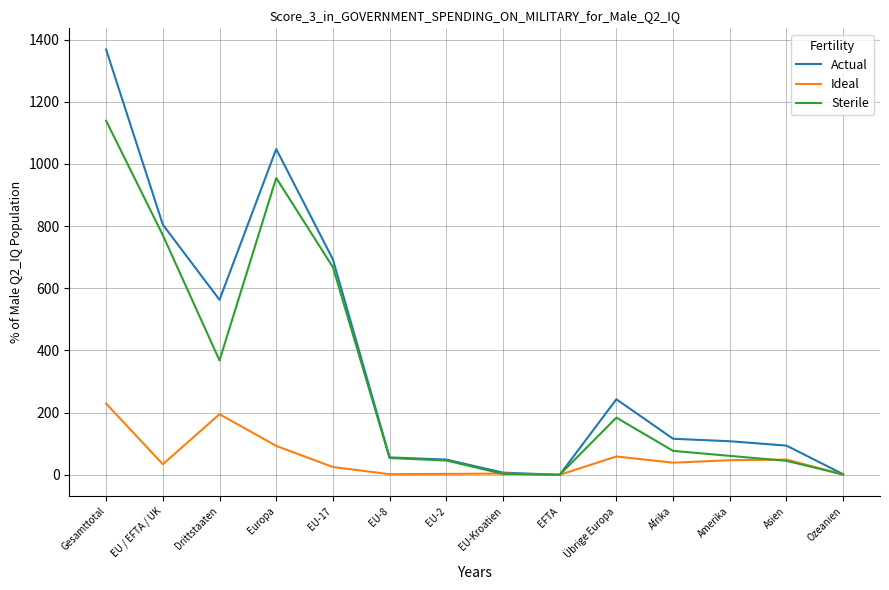

Rank the series by their maximum value, from highest to lowest.

Actual, Sterile, Ideal